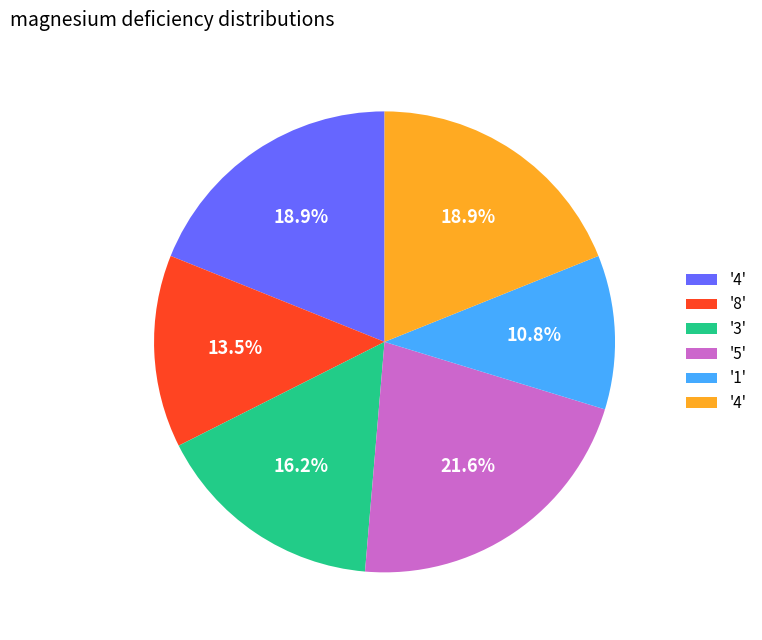

Is there a majority slice in this chart?

No